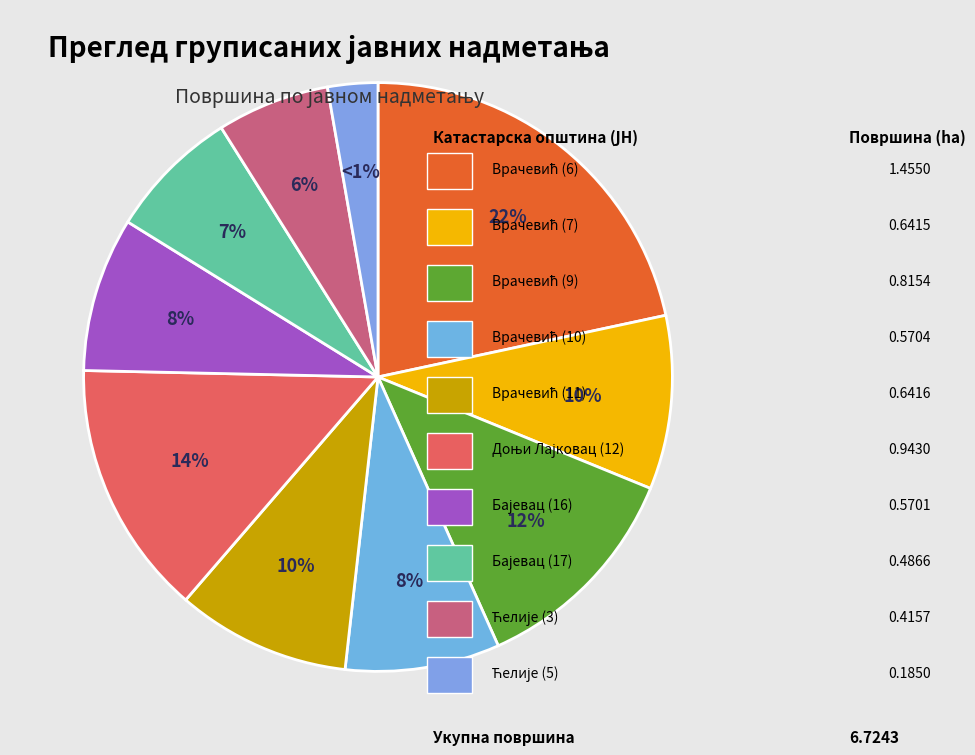

To the nearest percent, what is the difference between the largest and smallest slice percentages?

19%